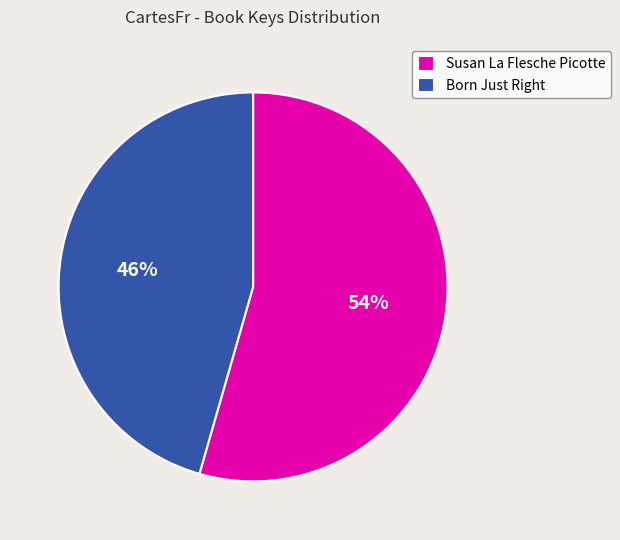

Is it true that Susan La Flesche Picotte is 62% of the pie?

False